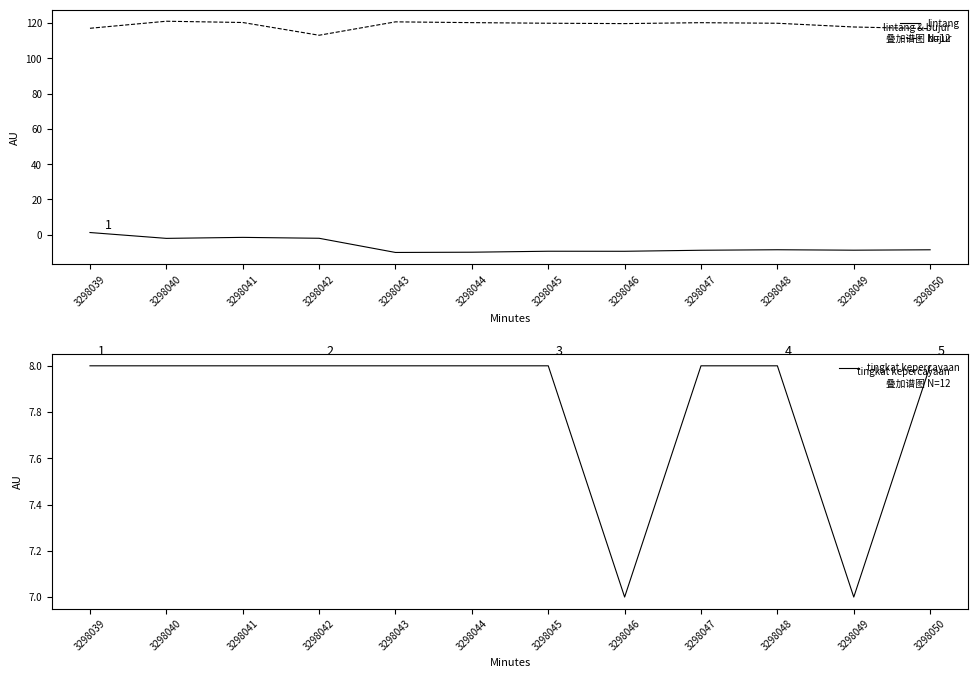

The tingkat kepercayaan series shows 11.7 at 3298041. True or false?

False